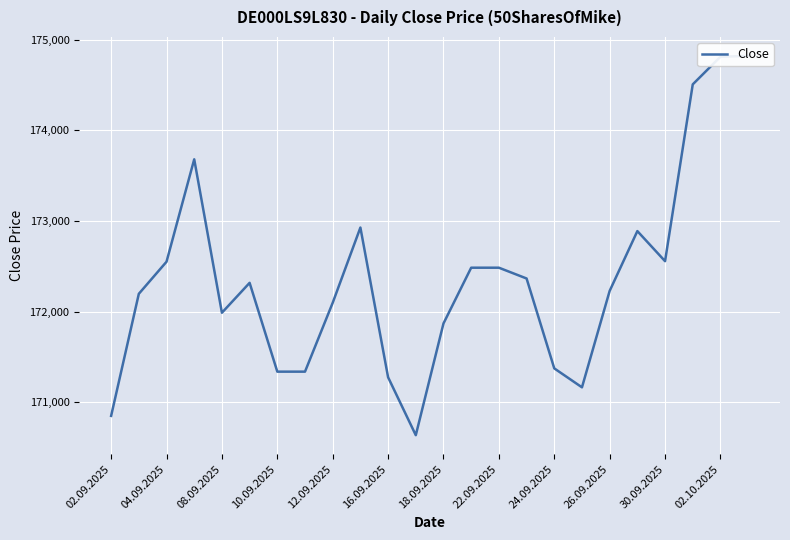

Where is the data nearest to the value 172729?

19